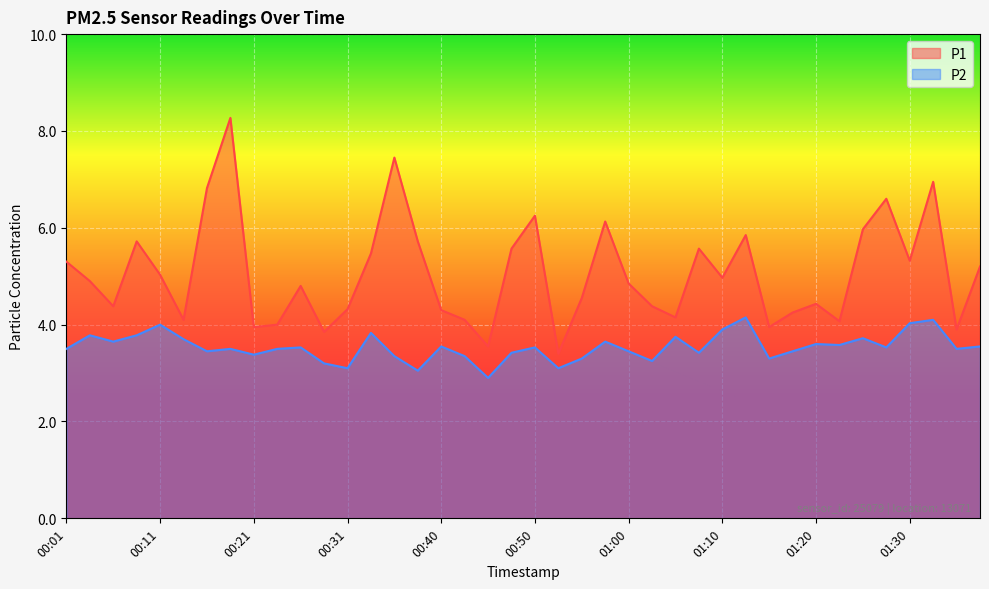

The value of P1 at 01:30 is 9.0. True or false?

False